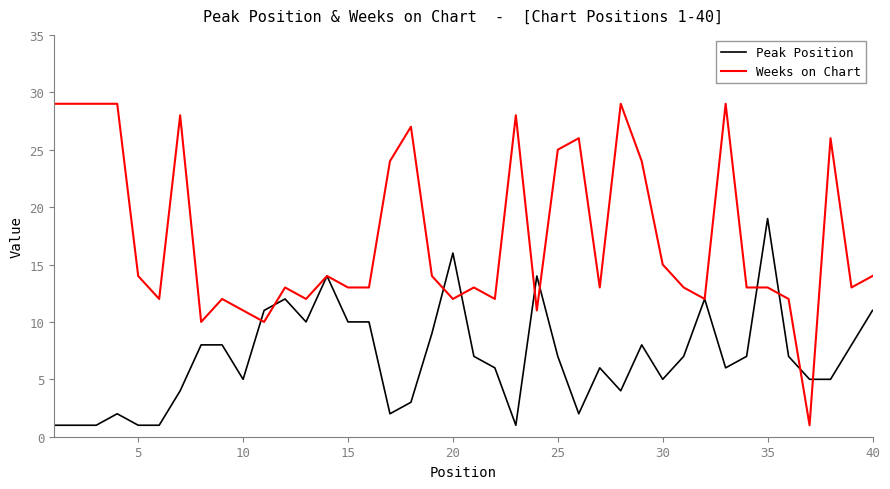

Which series has the largest total across all categories?

Weeks on Chart